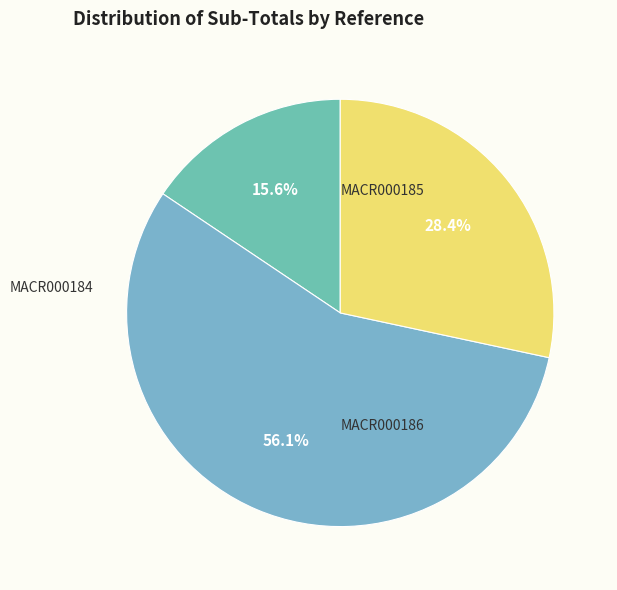

Rank the categories by value from highest to lowest.

MACR000185, MACR000186, MACR000184